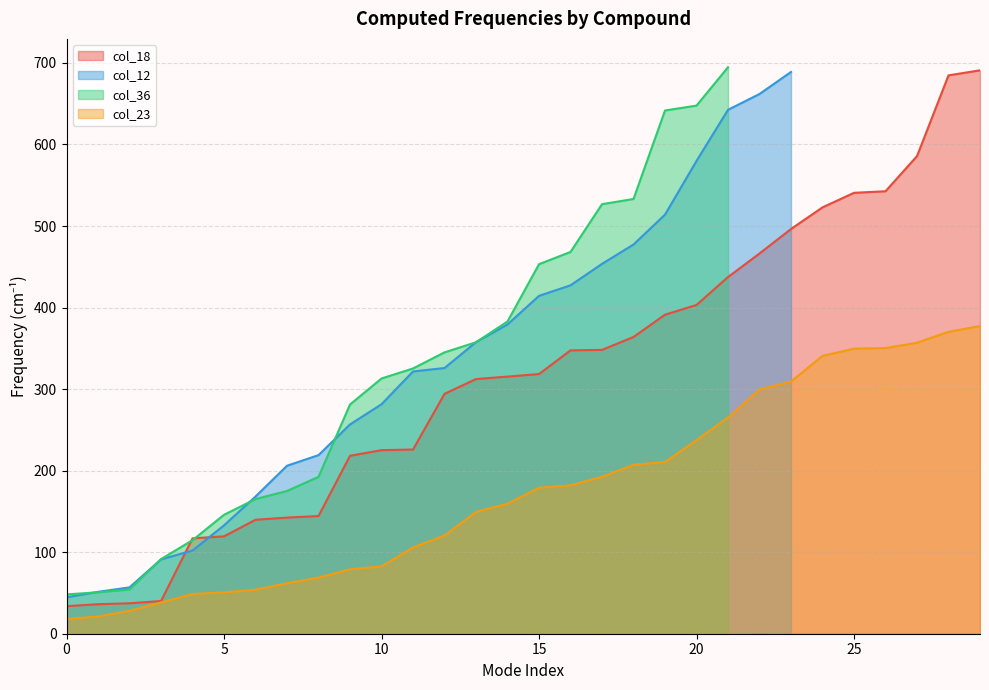

What is the total value across all series at 27?

942.6